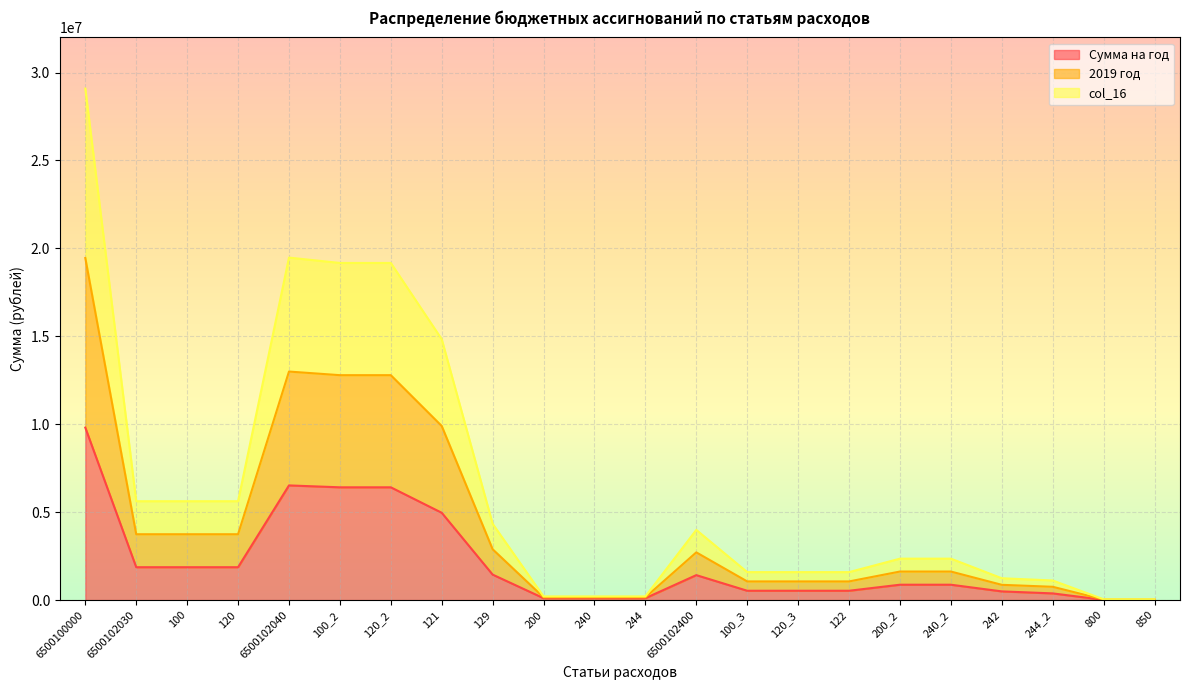

The value of Сумма на год at 100_2 is 6413200. True or false?

True